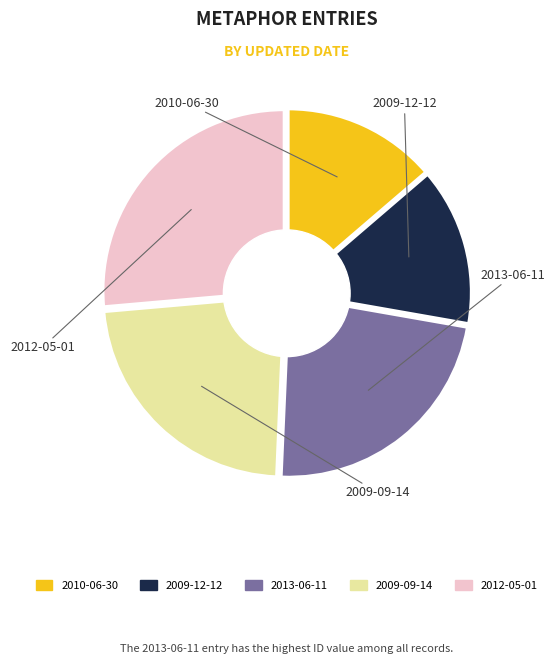

Do 2009-09-14 and 2010-06-30 together represent more than half of the pie?

No